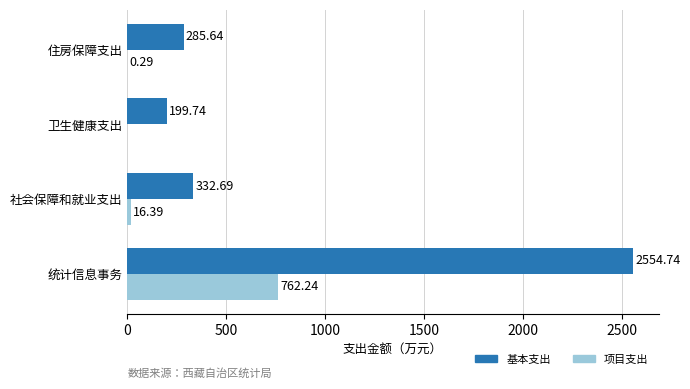

Which series has the largest total across all categories?

基本支出